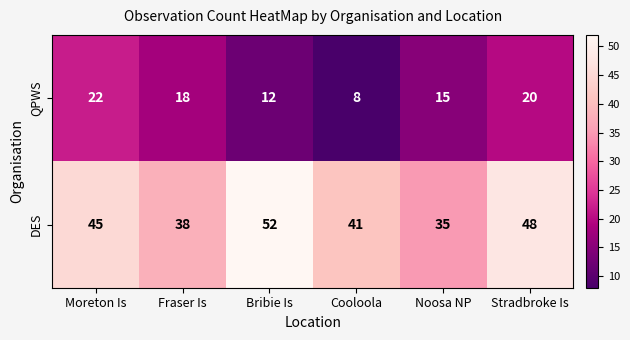

Which label corresponds to the largest value in the chart?

Bribie Is